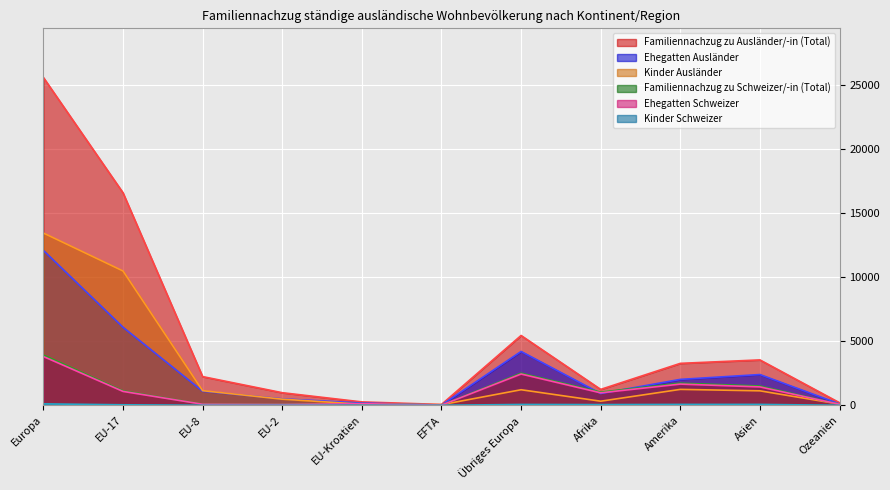

Which series has the largest total across all categories?

Familiennachzug zu Ausländer/-in (Total)